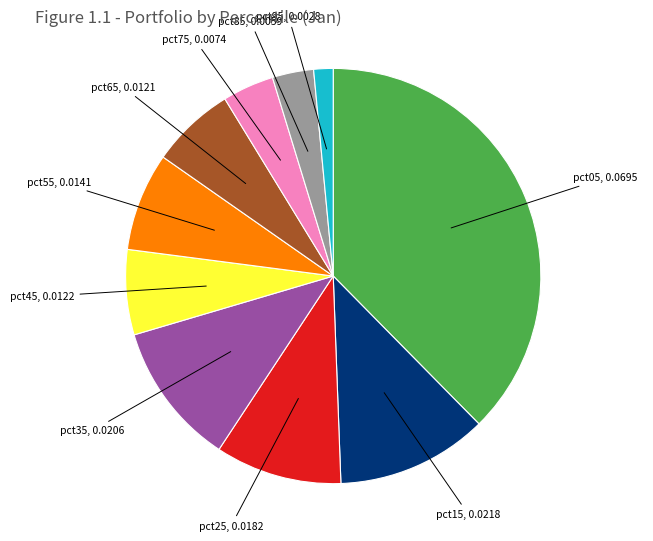

Does pct95 represent more than half of the total?

No